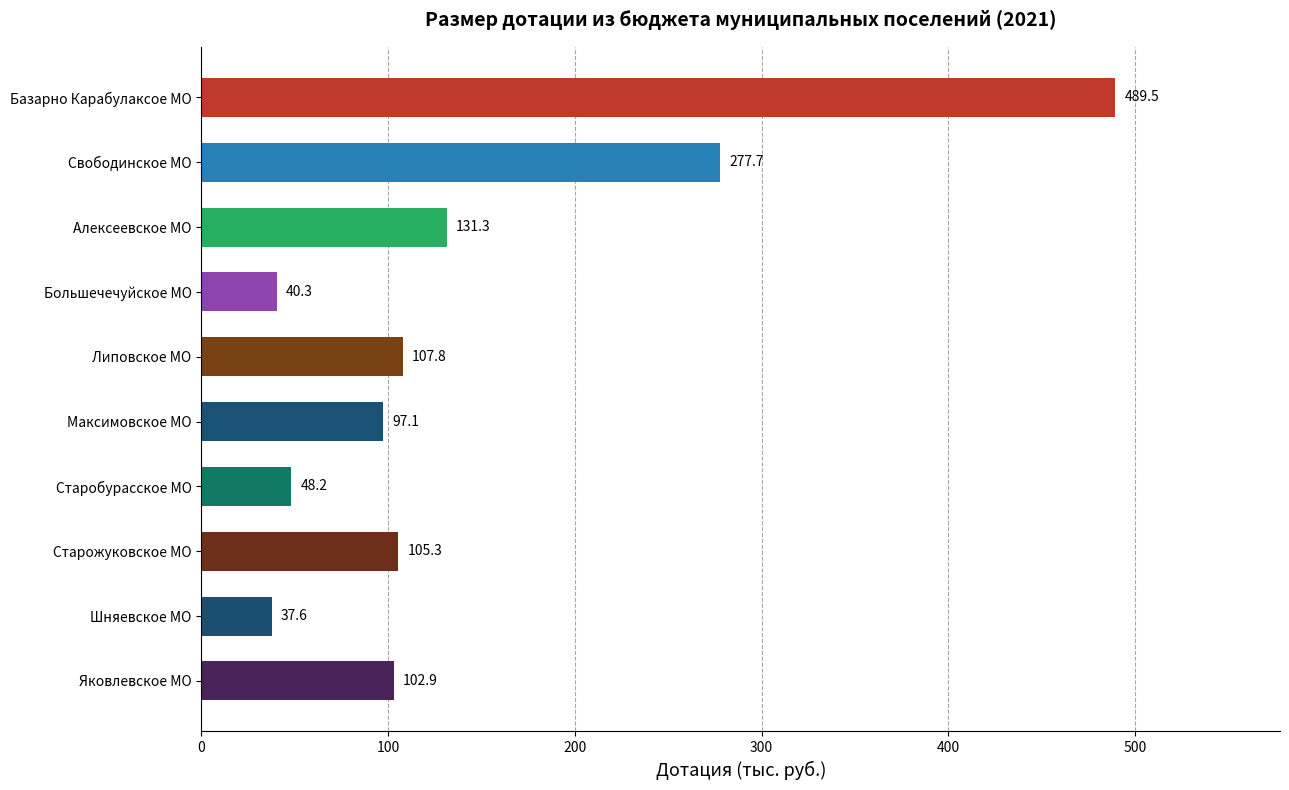

Rank the categories by value from lowest to highest.

Шняевское МО, Большечечуйское МО, Старобурасское МО, Максимовское МО, Яковлевское МО, Старожуковское МО, Липовское МО, Алексеевское МО, Свободинское МО, Базарно Карабулаксое МО